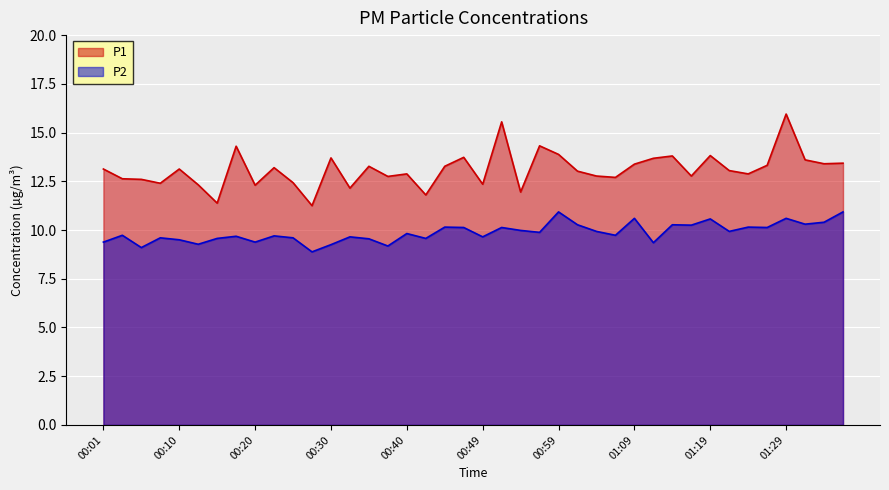

Rank the series by their average value, from highest to lowest.

P1, P2